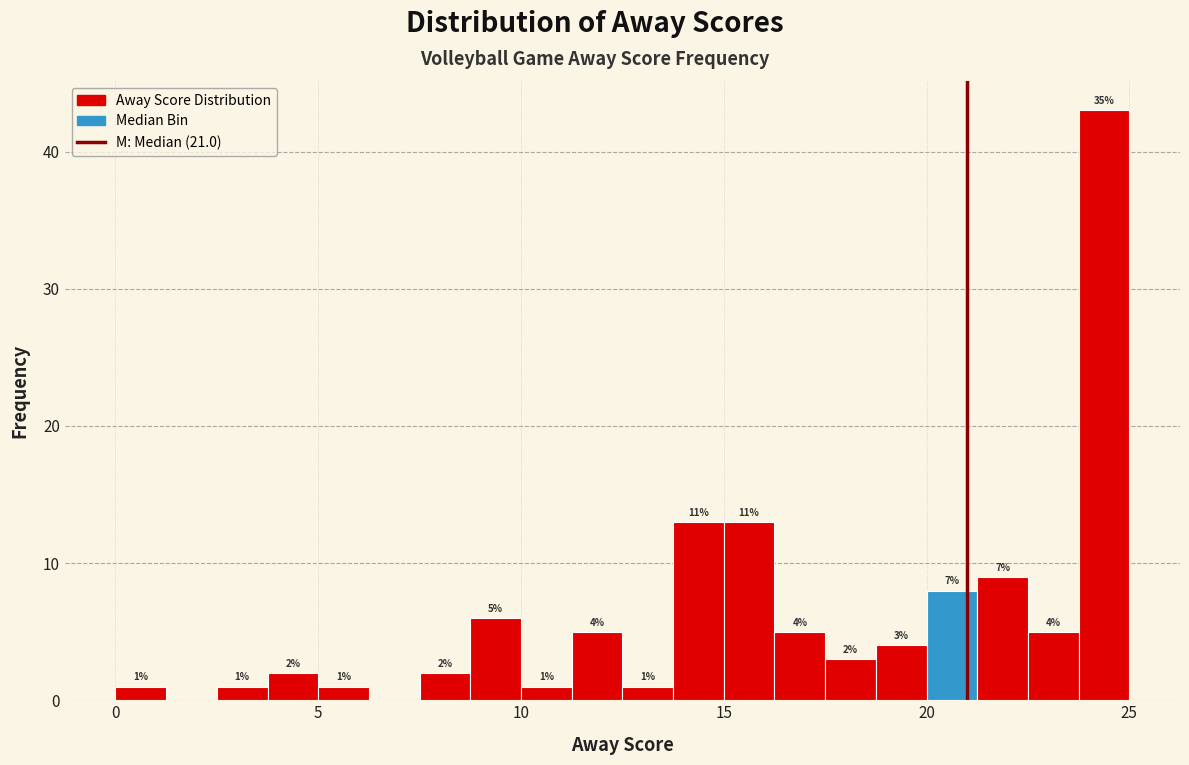

Around what value on the x-axis is the tallest bar? Give the approximate position of its centre, as read against the axis.

24.5